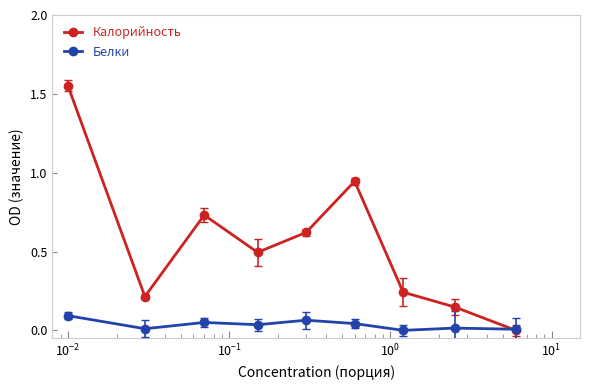

Rank the series by their maximum value, from lowest to highest.

Белки, Калорийность